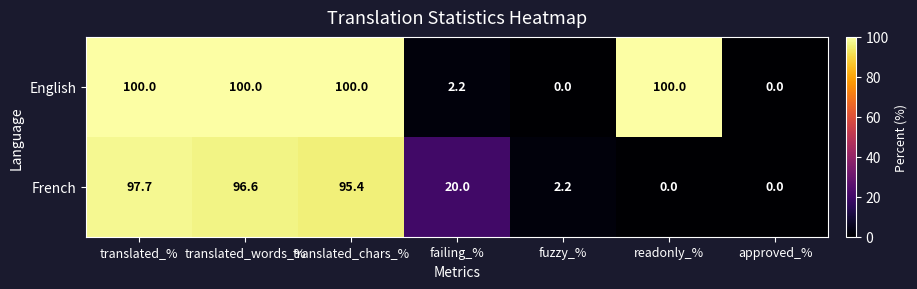

How many data points does each series have?

7